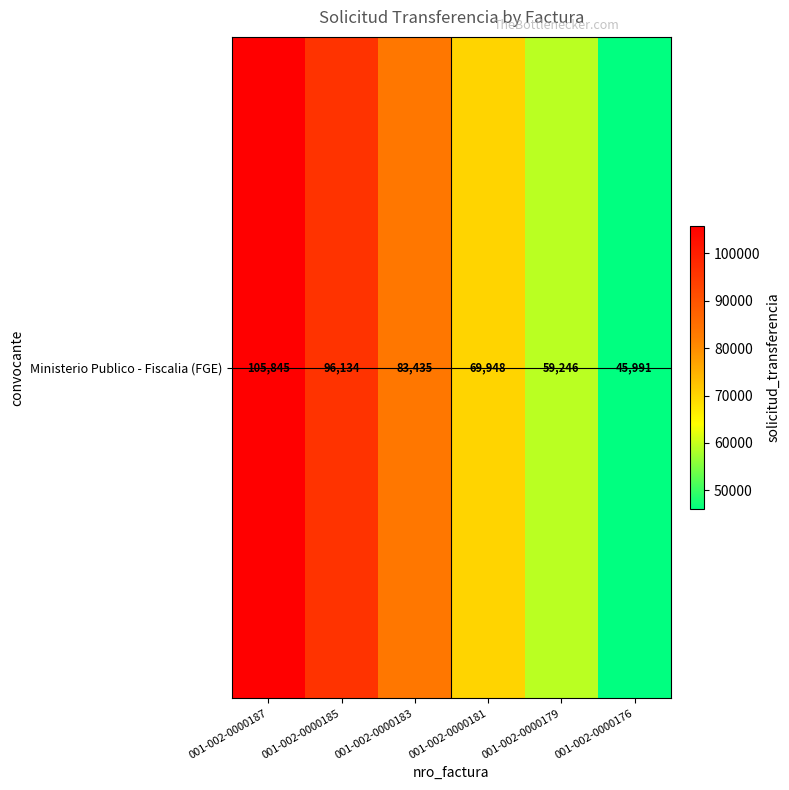

Reading left to right, transcribe all the data shown in this chart.

001-002-0000187=105845	001-002-0000185=96134	001-002-0000183=83435	001-002-0000181=69948	001-002-0000179=59246	001-002-0000176=45991